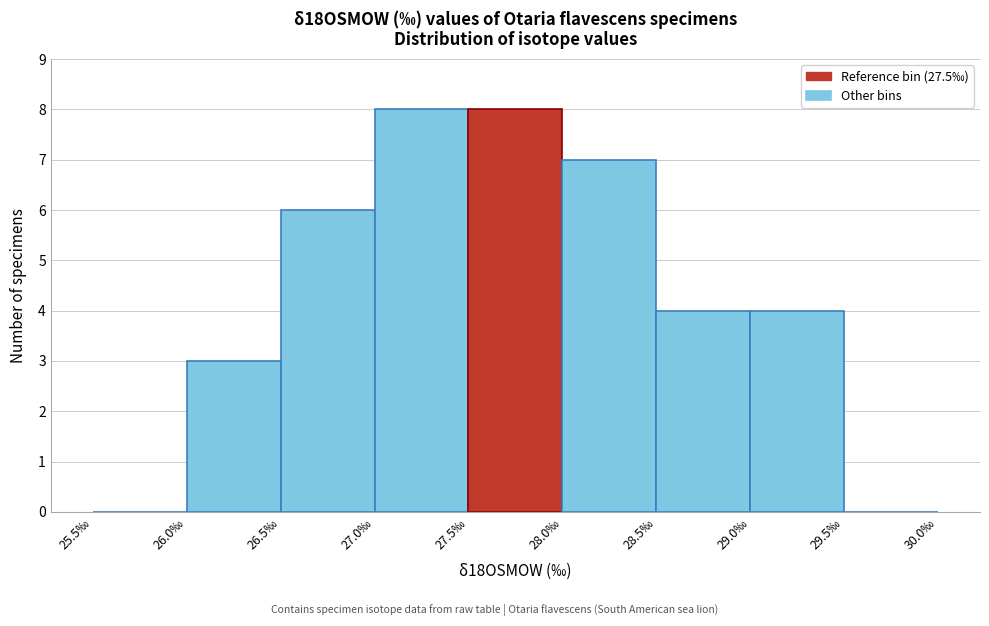

How tall is the bar that spans 27.0 to 27.5 on the x-axis? The values are not printed on the chart, so give them approximately, as read against the axis.

8